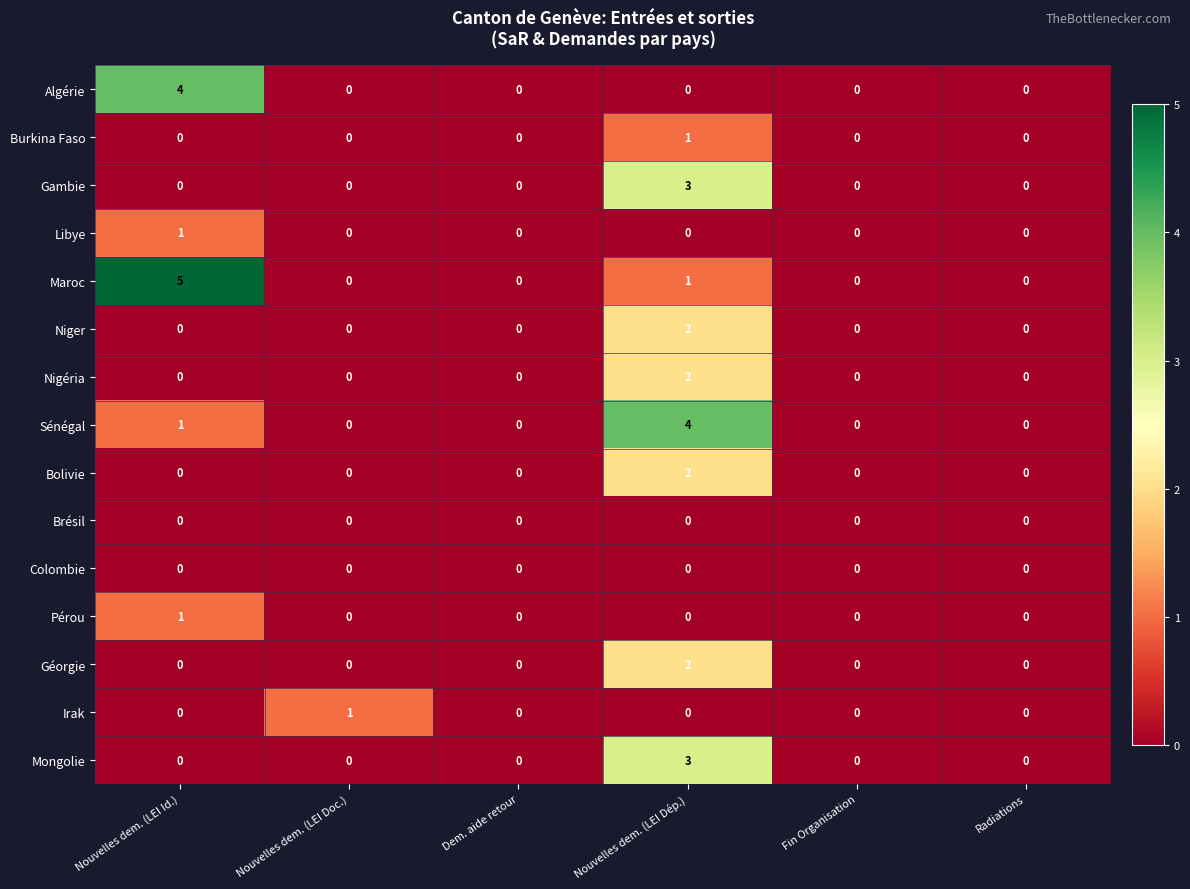

The value of Gambie at Radiations is 1. True or false?

False